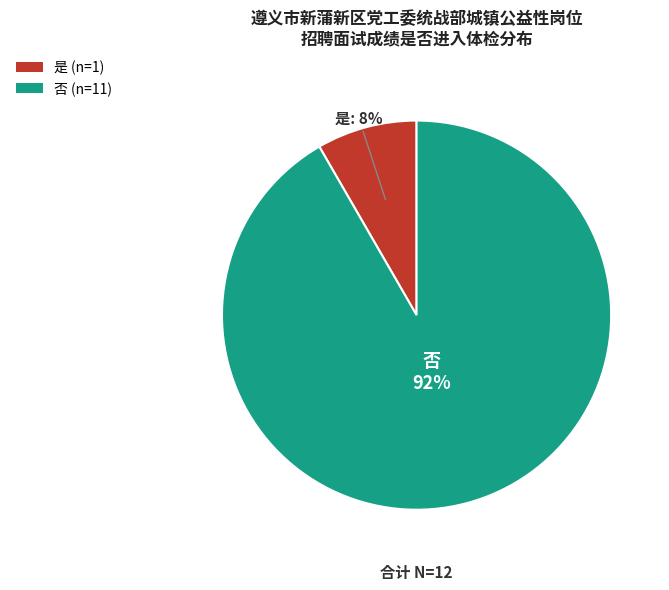

What percentage is the 是 slice, to the nearest percent?

8%